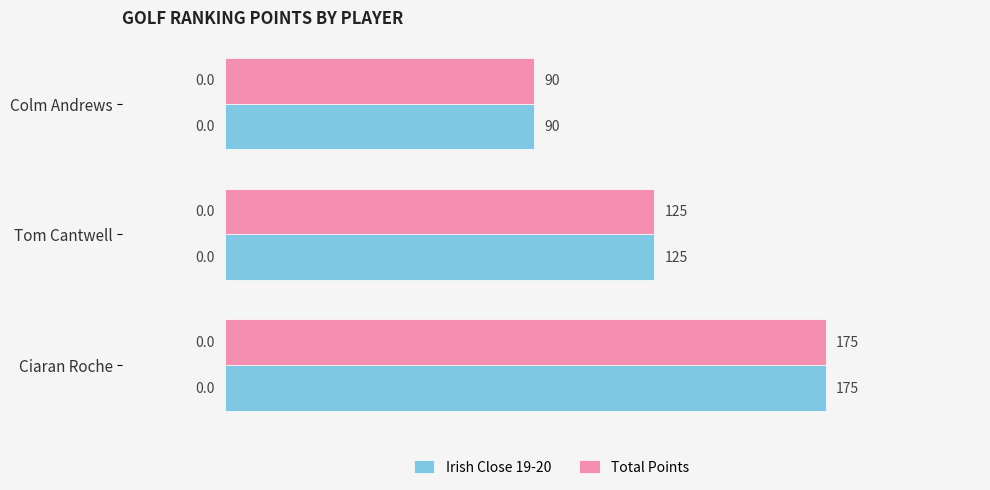

The value of Total Points at Colm Andrews is 90. True or false?

True